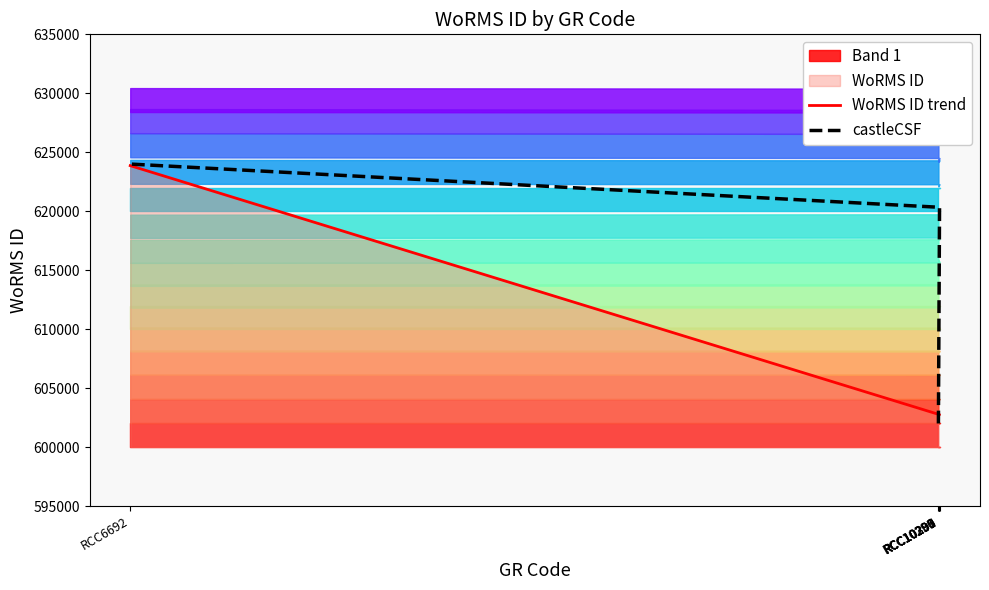

At RCC6692, list the series in order from largest to smallest.

castleCSF, WoRMS ID trend